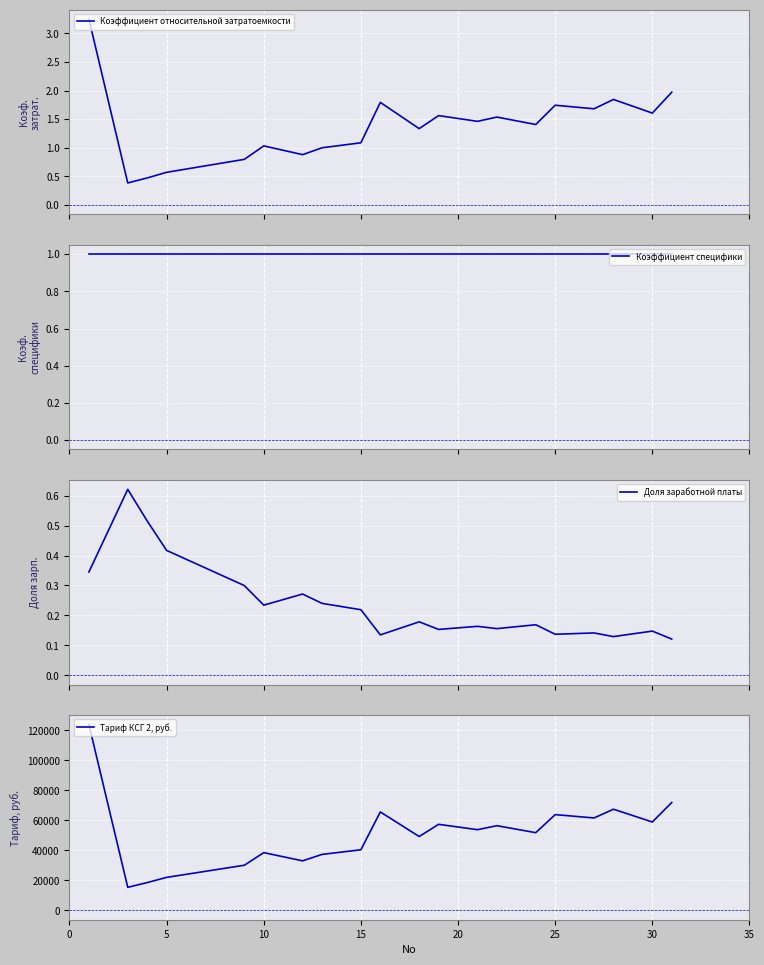

What is the smallest value displayed?

0.1